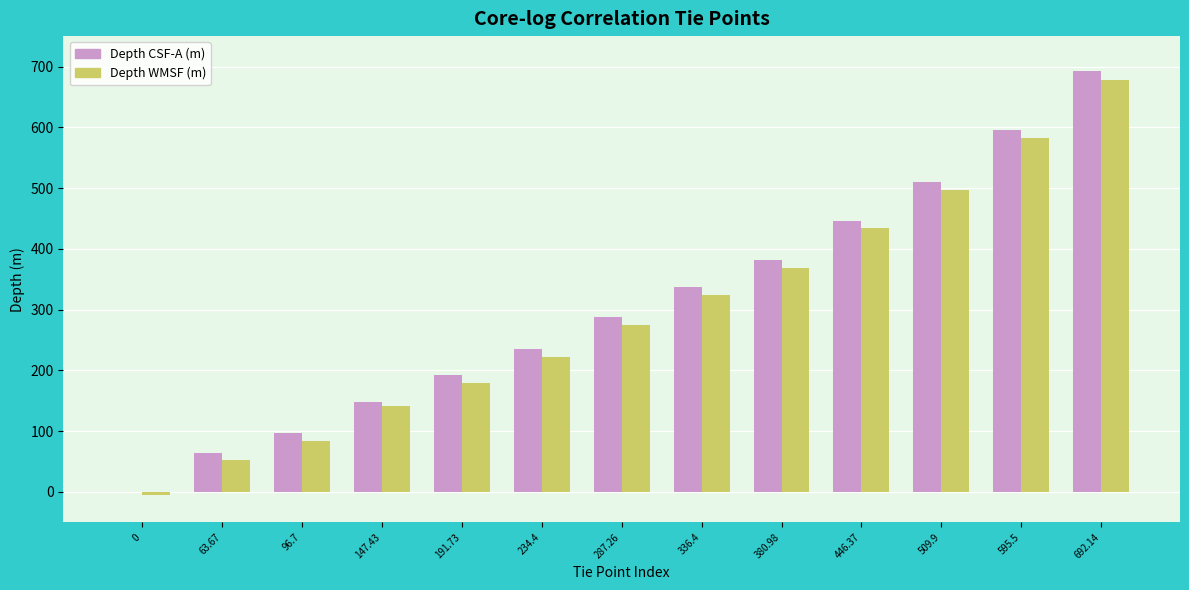

Is the value of Depth WMSF (m) at 63.67 greater than the value of Depth CSF-A (m) at 380.98?

No